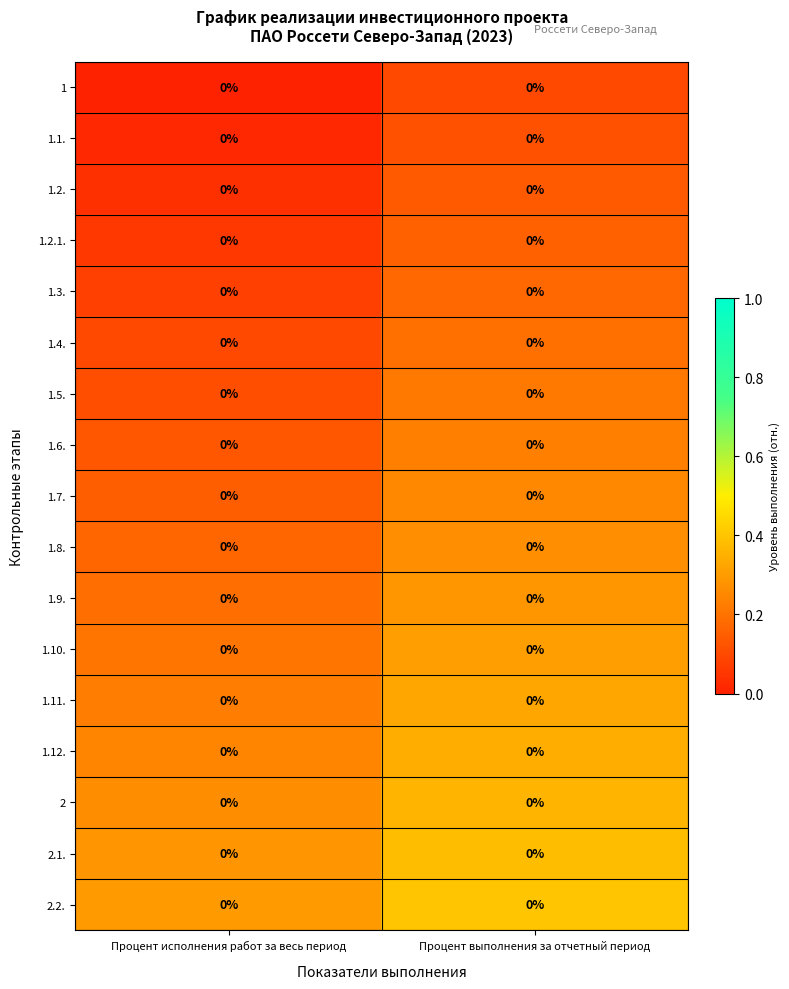

How many 1.1. values are between 0 and 1?

2